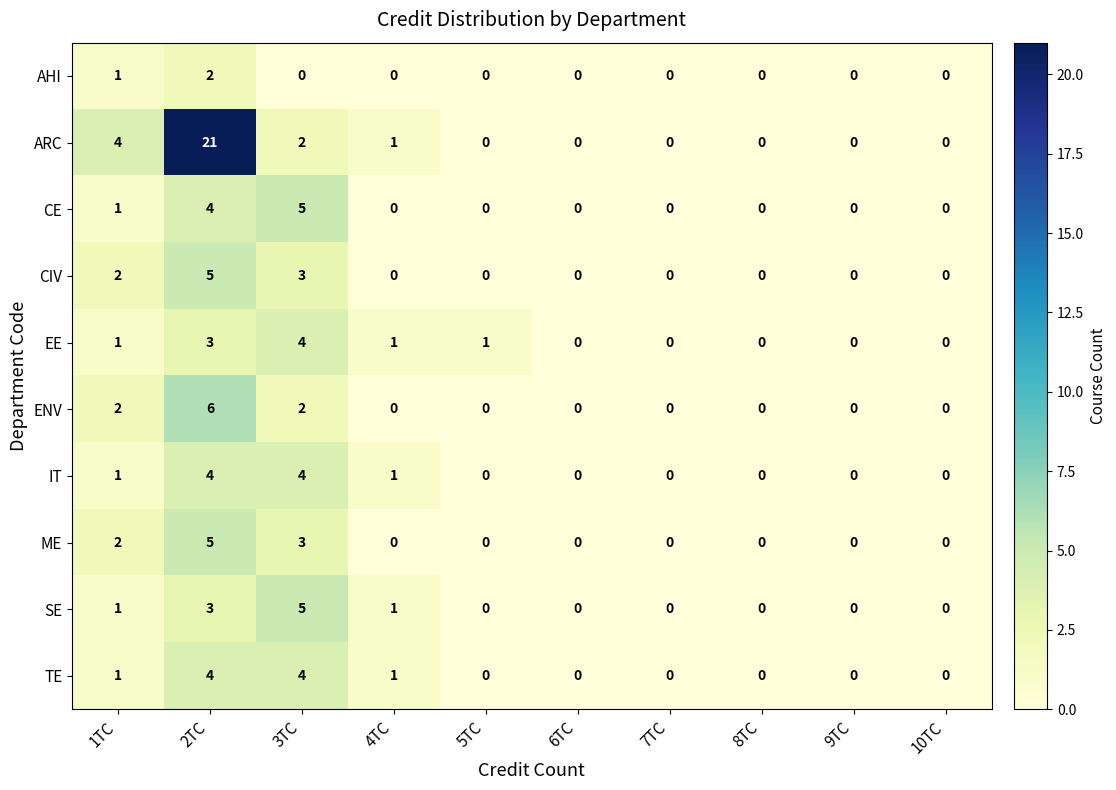

What value does the CE series have at 2TC?

4